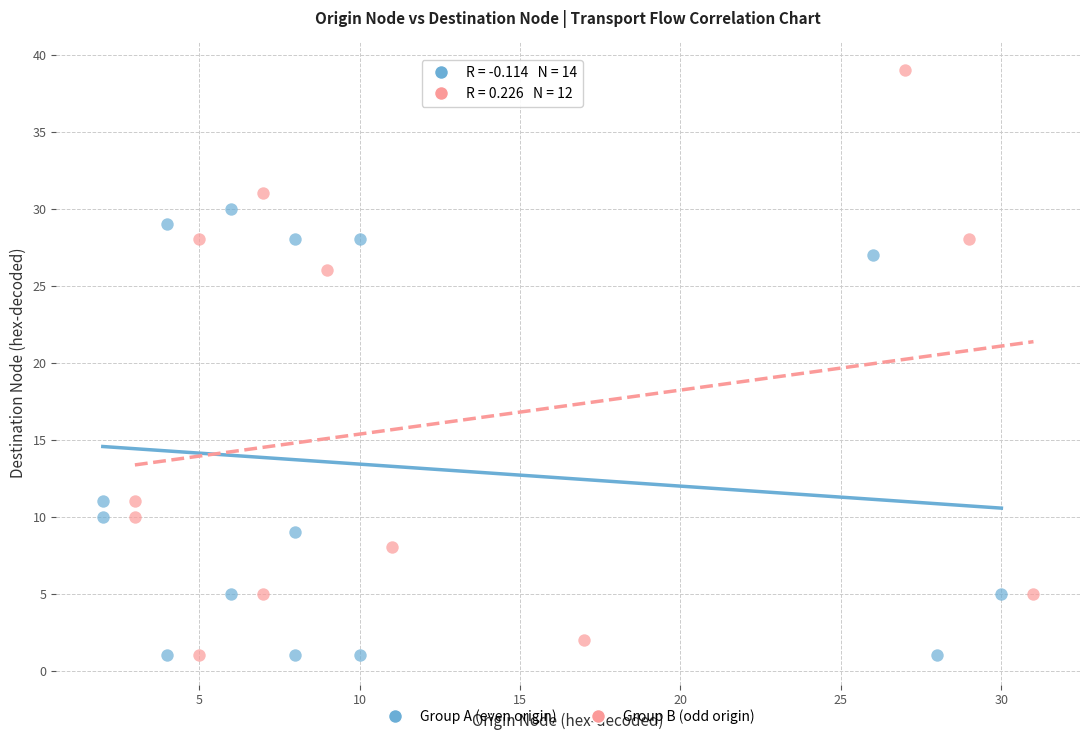

Which series has the widest spread of Y values?

Group B (odd origin)